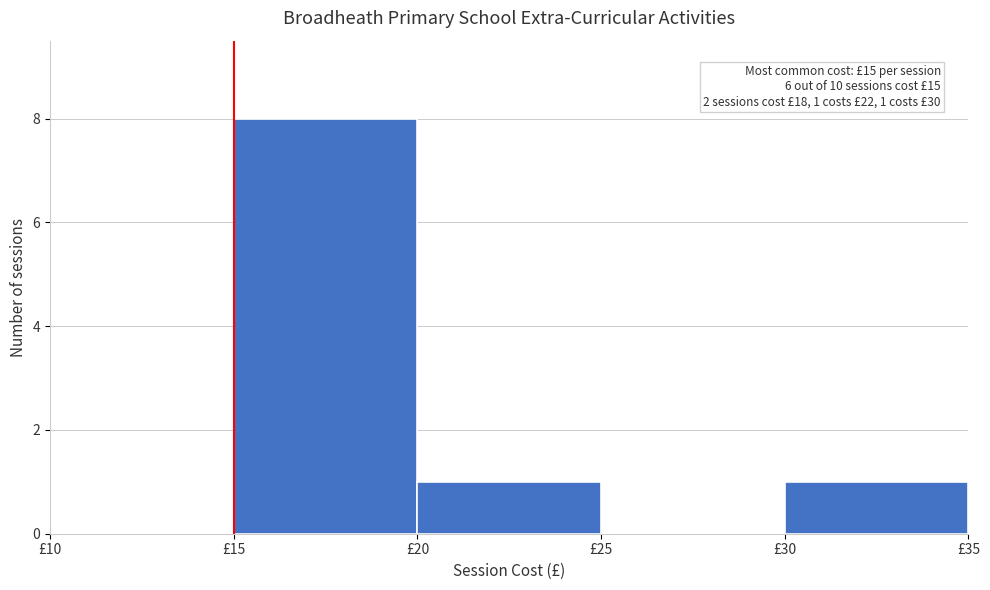

Which range on the x-axis has the tallest bar?

15 to 20